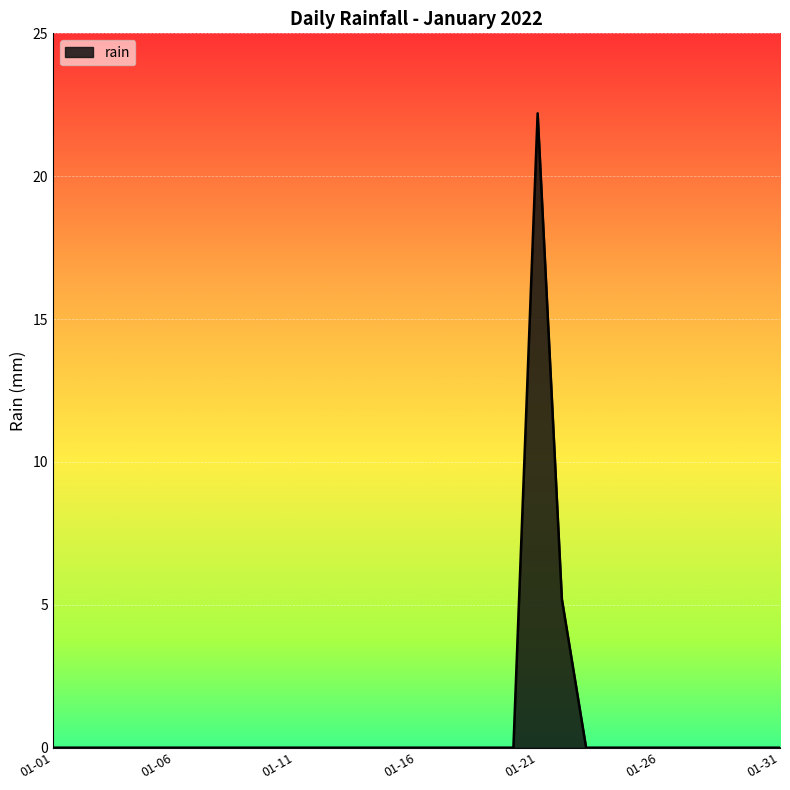

What is the difference between the maximum and minimum values?

22.2